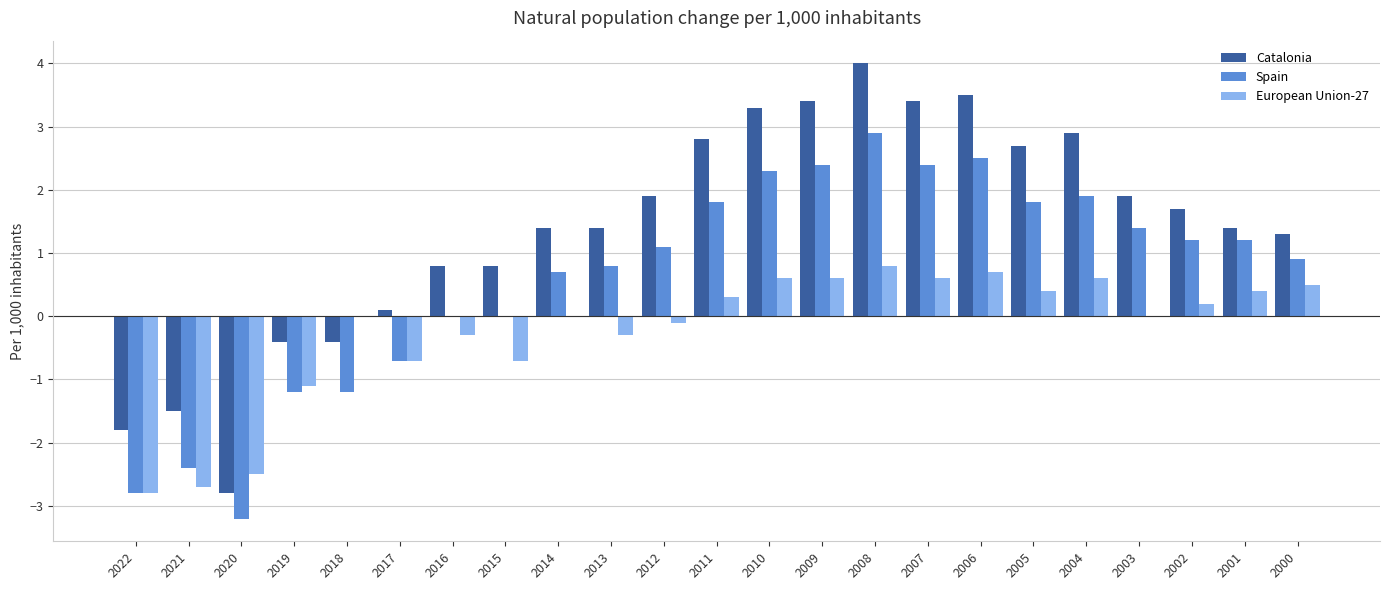

What is the maximum value shown in the chart?

4.0